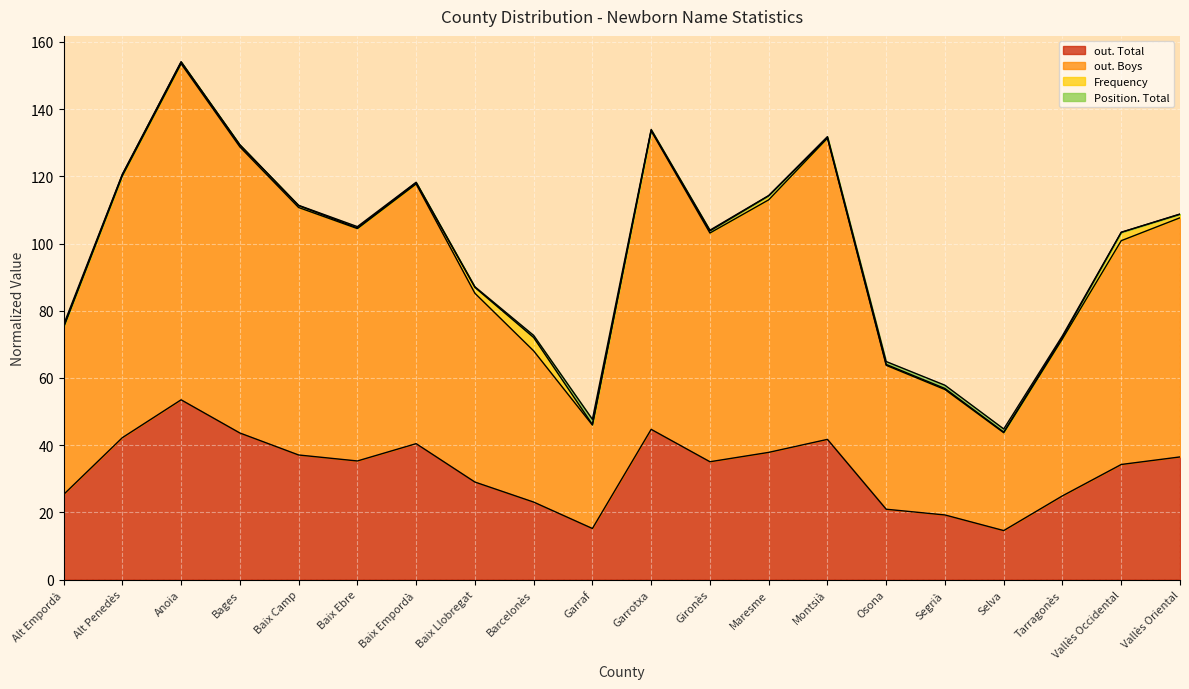

What position from the right is Montsià?

7